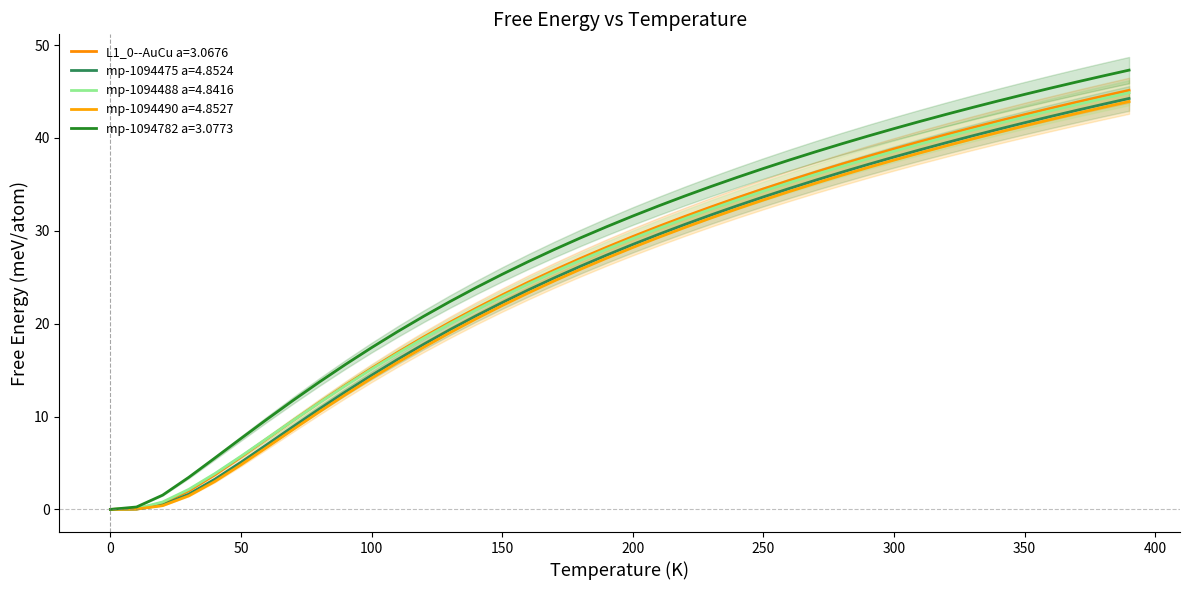

What is the difference between the maximum and minimum values in the mp-1094475 a=4.8524 series?

44.2